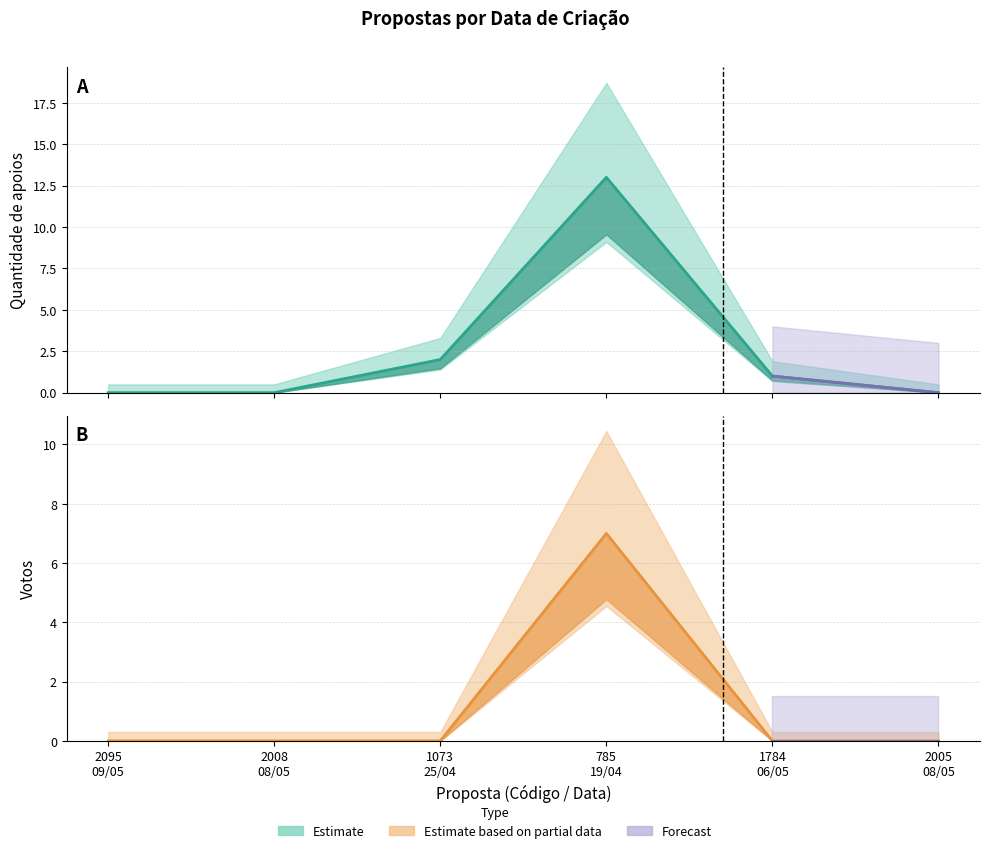

Which series has the largest total across all categories?

Quantidade de apoios